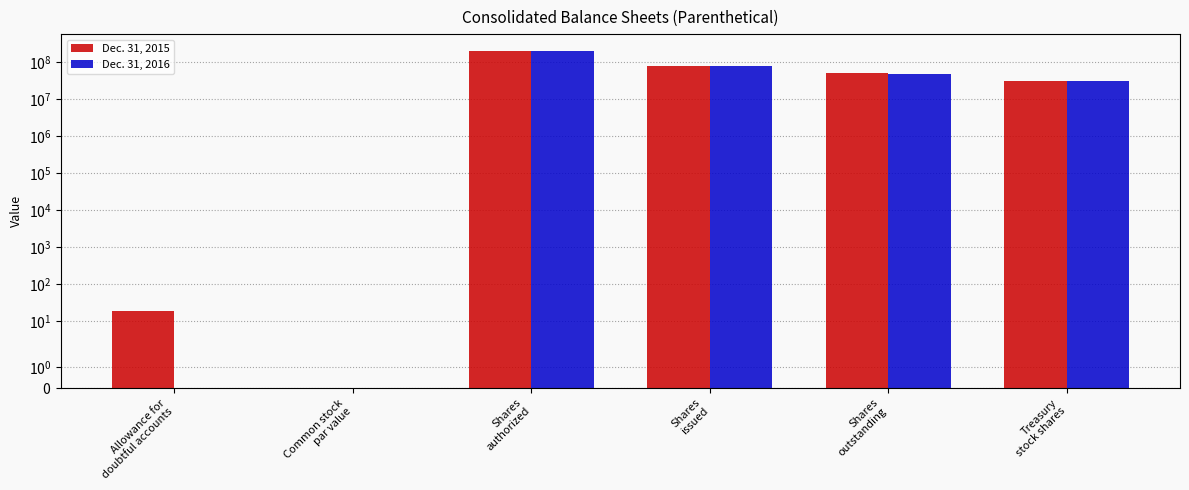

Rank the series by their maximum value, from highest to lowest.

Dec. 31, 2015, Dec. 31, 2016